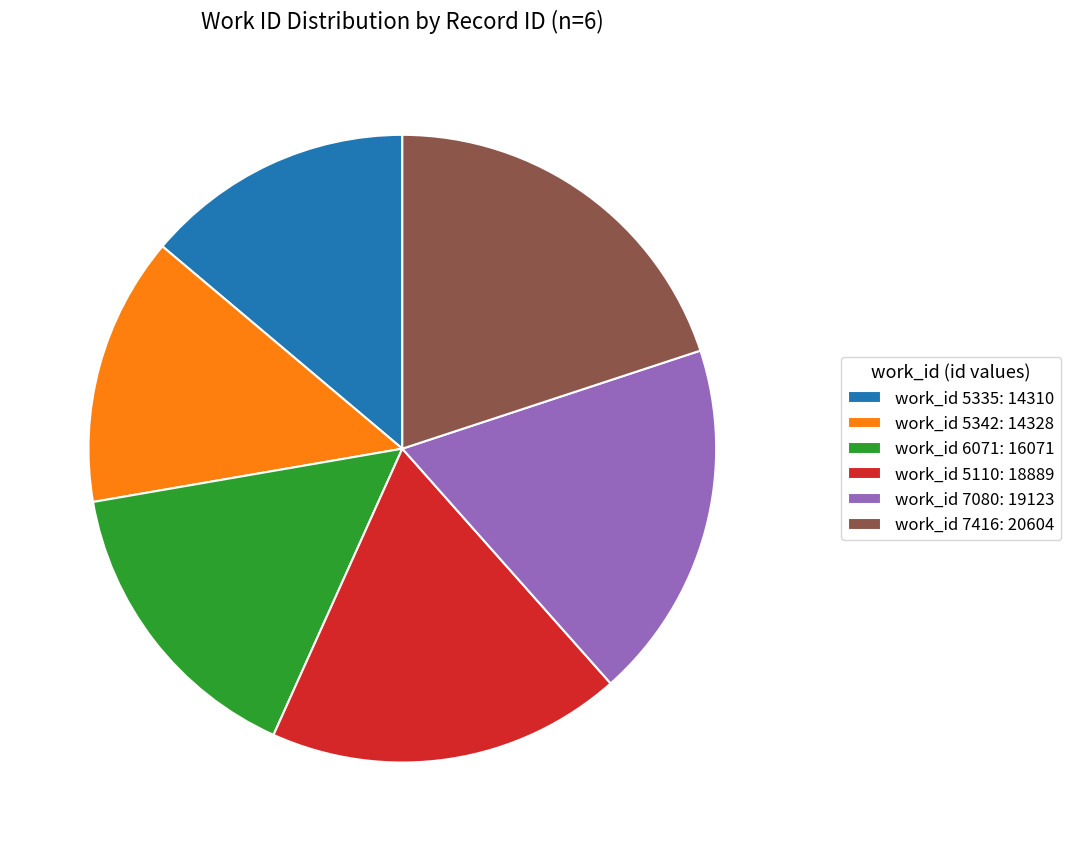

True or false: work_id 7080: 19123 accounts for 19% of the total.

True